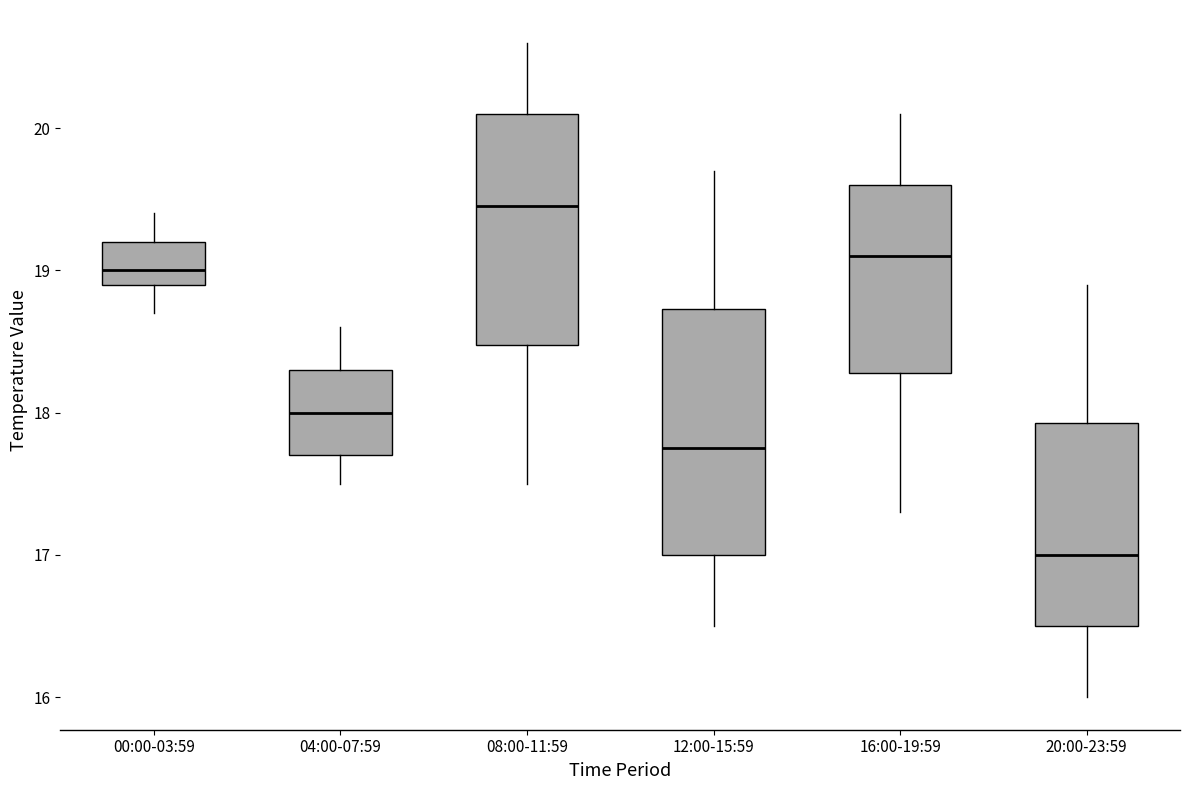

Which box is the tallest, from its lower edge to its upper edge?

12:00-15:59